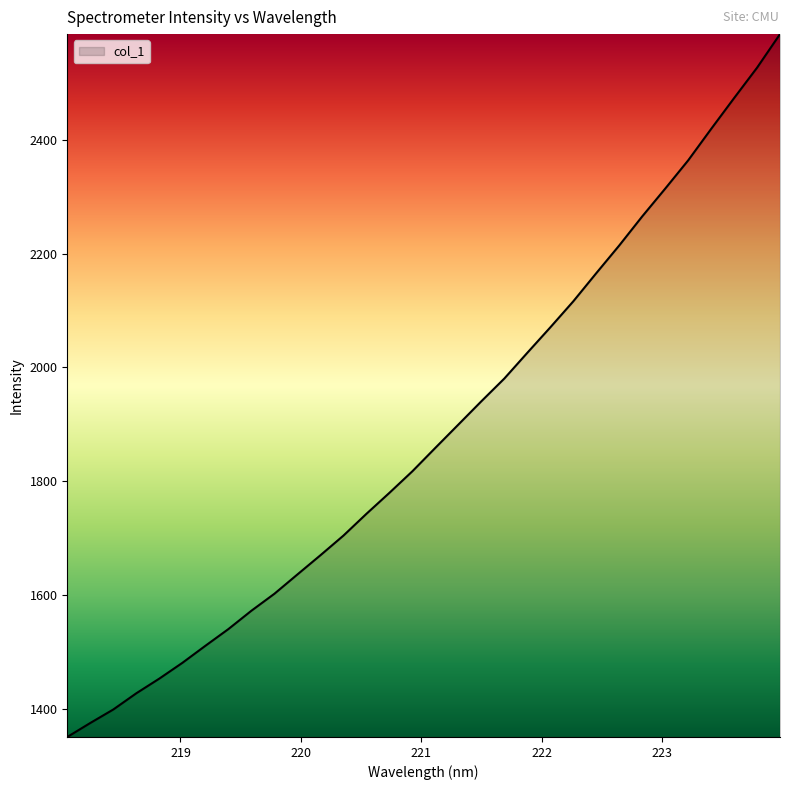

True or false: the data has more than 2 interior local peaks.

False